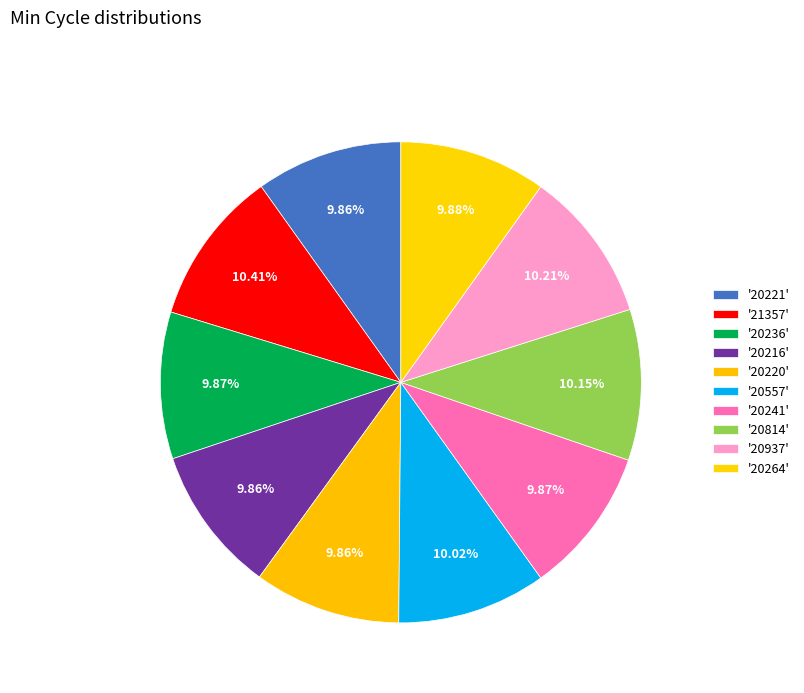

How many slices are in this pie chart?

10